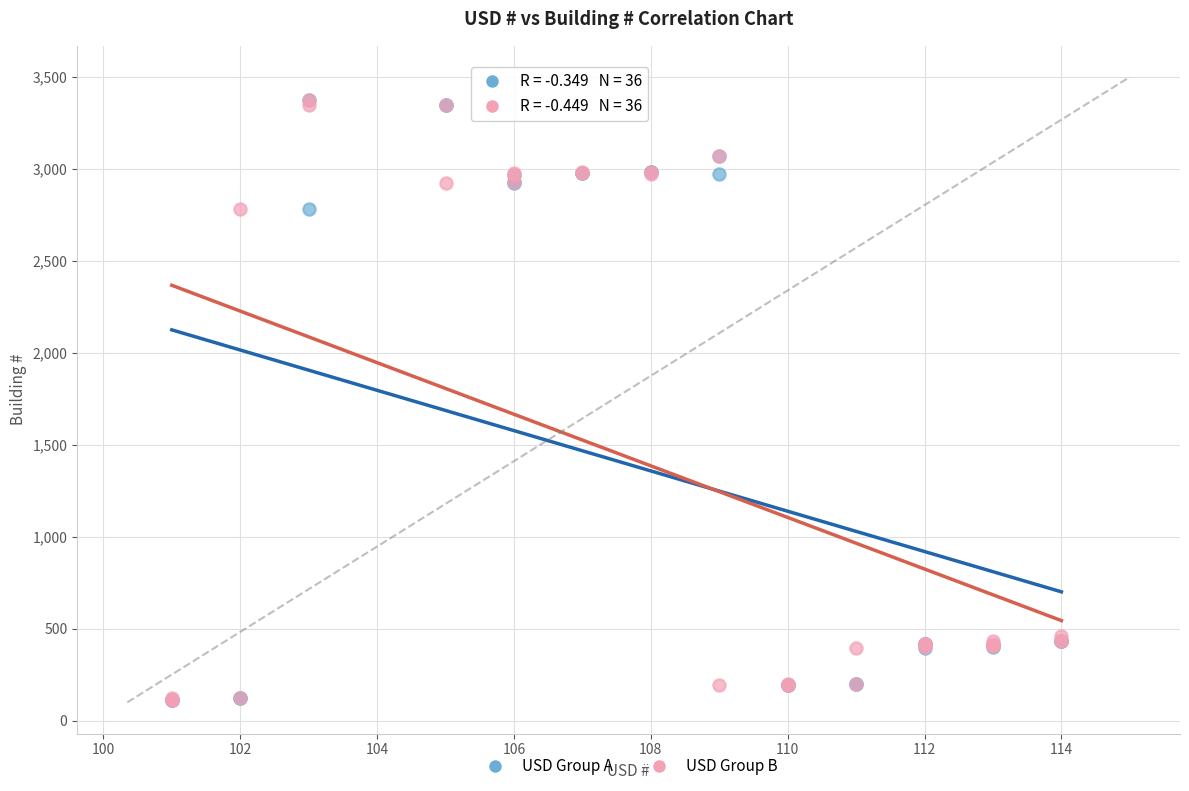

What are all the series names shown in the legend?

USD Group A, USD Group B